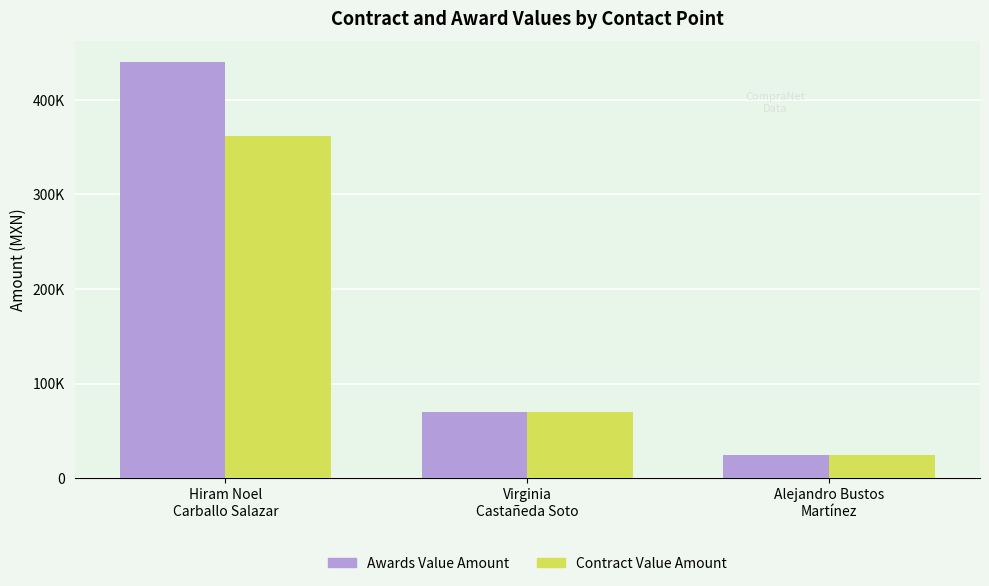

What value does the Awards Value Amount series have at Virginia
Castañeda Soto?

70000.0